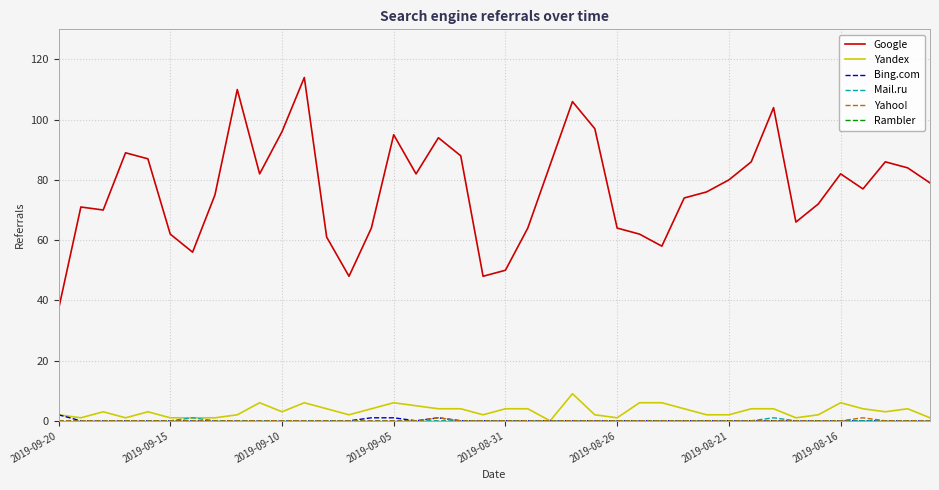

True or false: Google and Bing.com intersect in this chart.

False